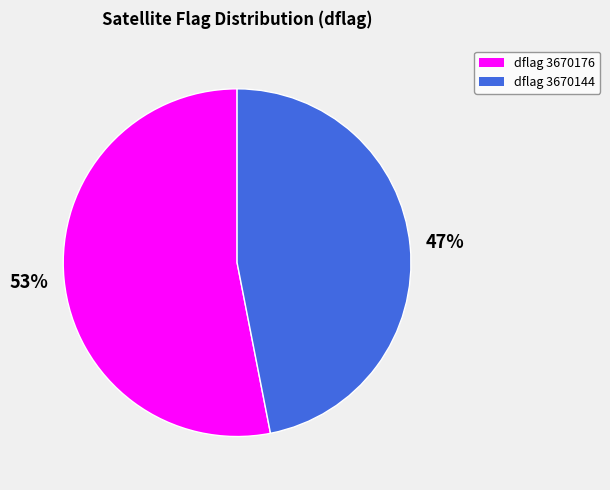

Does dflag 3670144 account for over 50% of the chart?

No